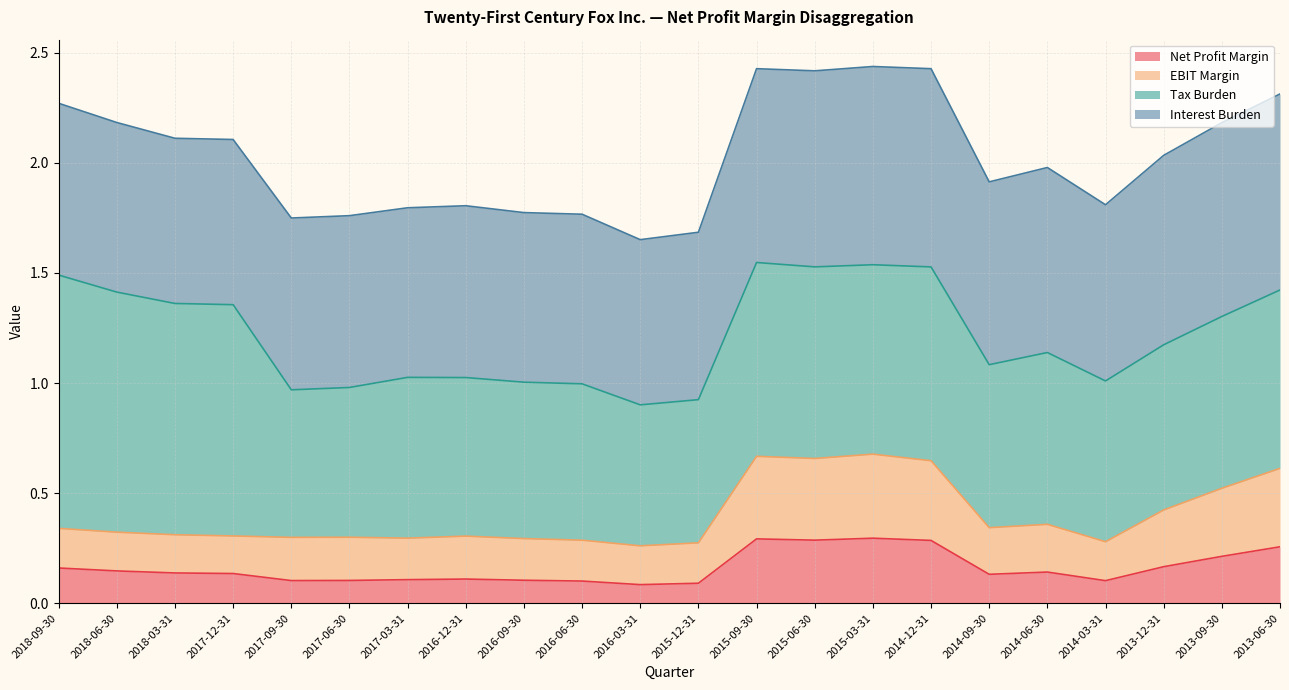

The Net Profit Margin series shows 0.1 at 2013-09-30. True or false?

False